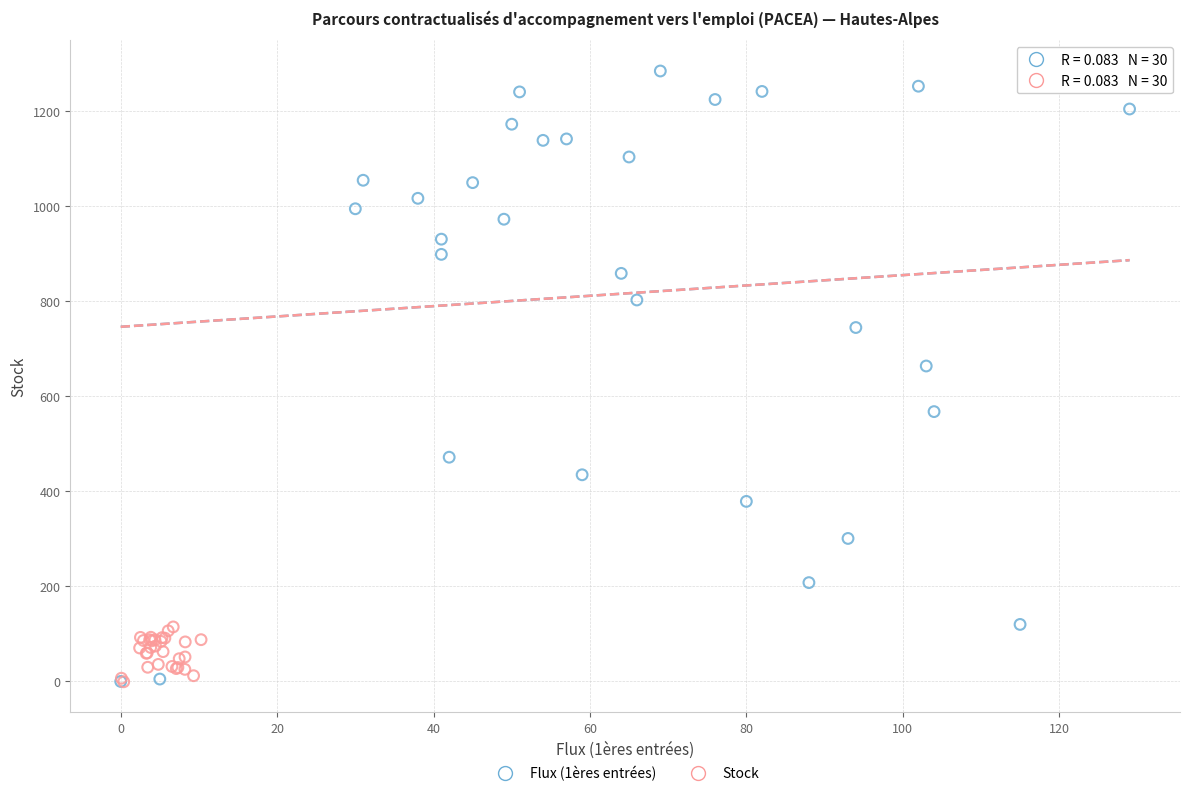

Which series contains the highest Y value?

Flux (1ères entrées)